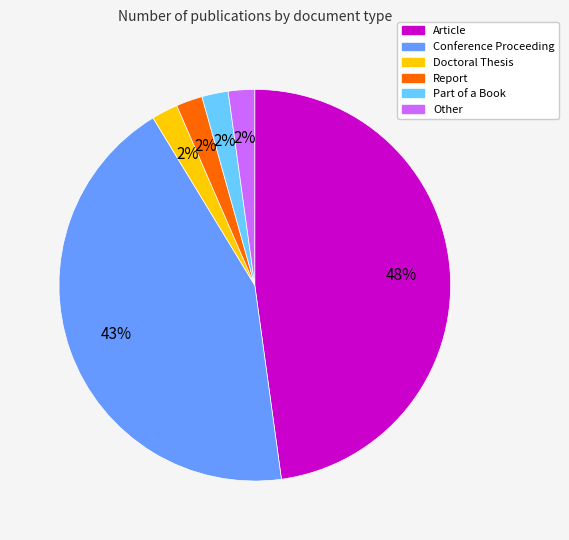

To the nearest percent, what is the average slice percentage?

17%